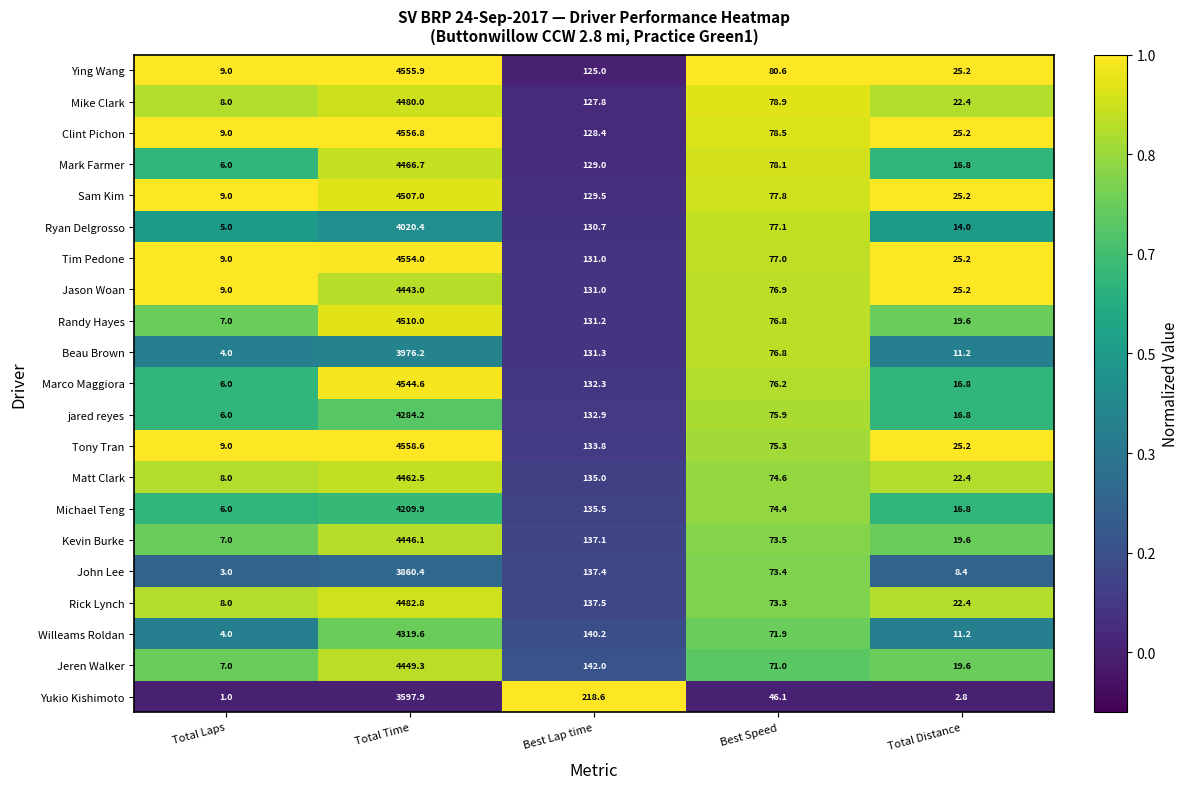

Which series has the largest total across all categories?

Tony Tran